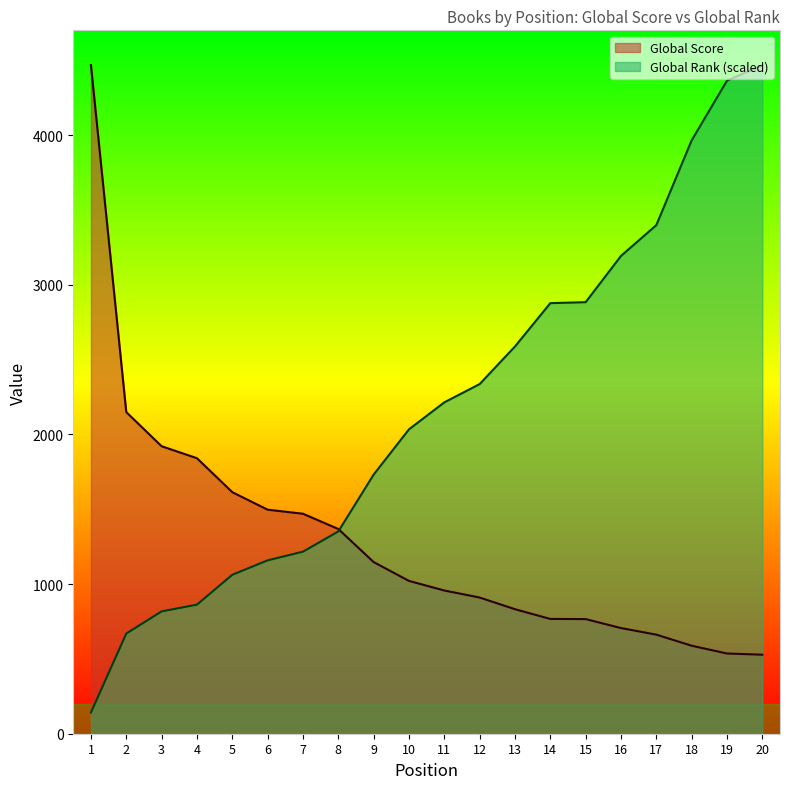

What is the value of the Global Score point at the 12th from the left?

910.0